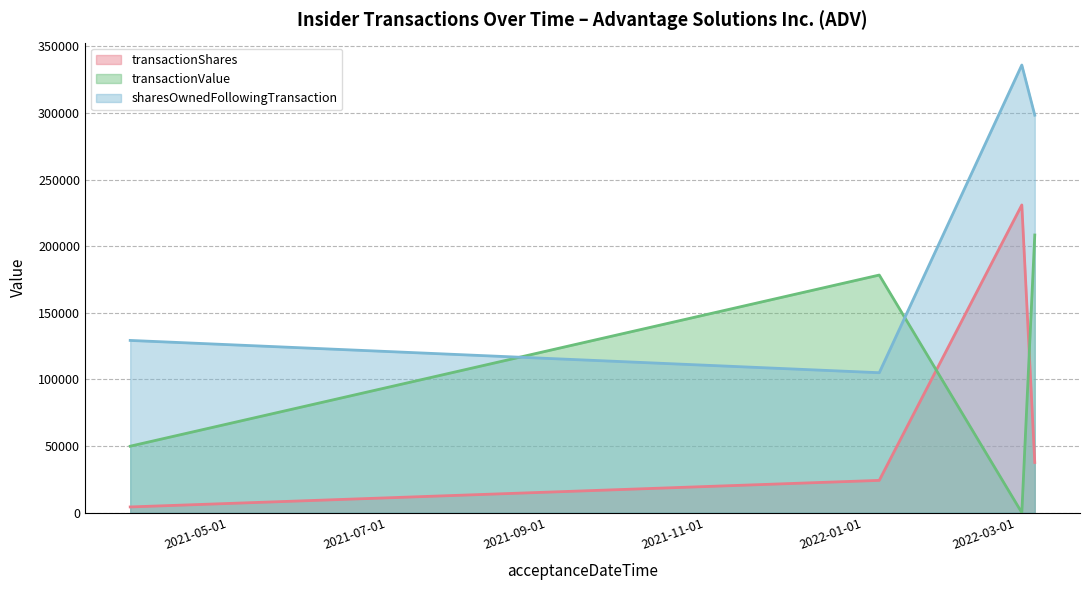

What is the sum of all transactionShares values?

297154